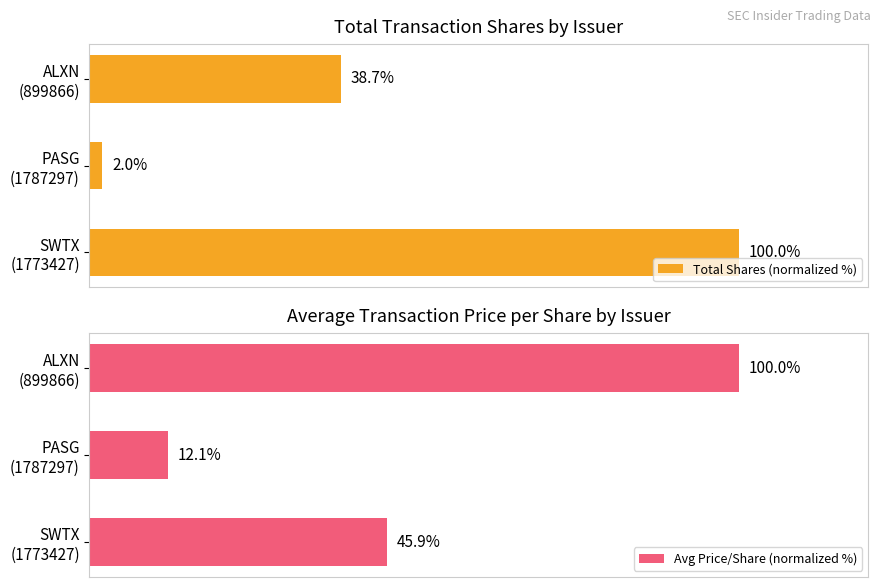

What is the minimum value shown in the chart?

2.0